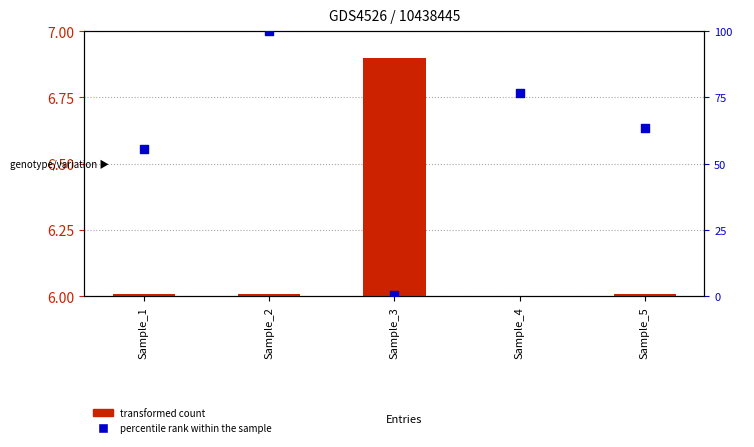

What is the total value across all series at Sample_2?

100.0